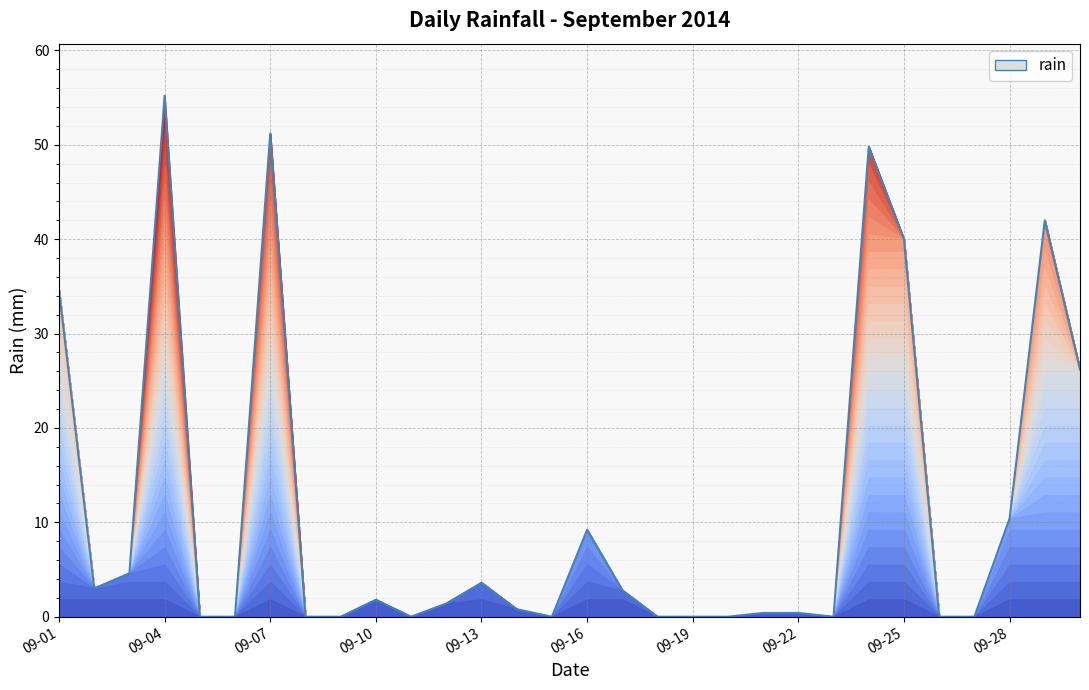

What is the difference between the maximum and minimum values?

55.2